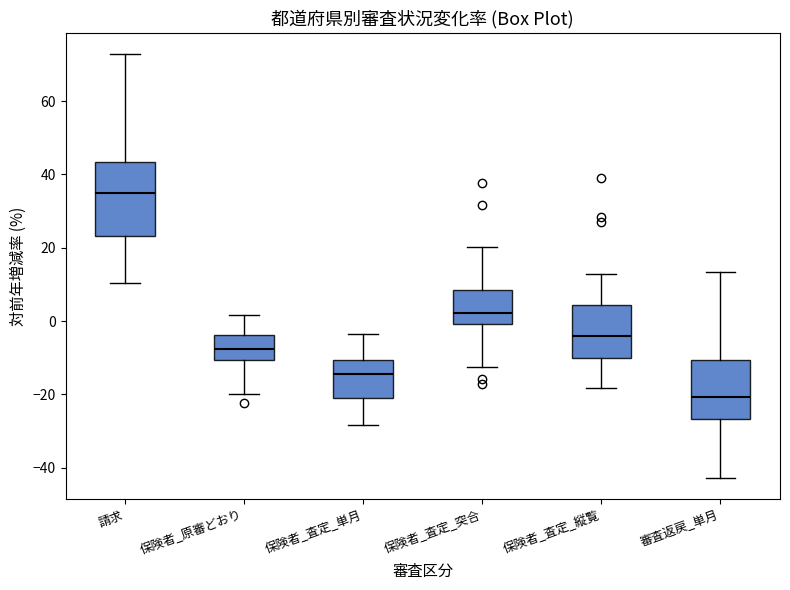

Reading left to right, read every box against the y-axis: the position of its median line, the range the box covers, and the ends of its whiskers. The values are not printed on the chart, so give them approximately, as read against the axis.

請求: median 34, box 24 to 44, whiskers 10 to 72
保険者_原審どおり: median -8, box -10 to -4, whiskers -20 to 2
保険者_査定_単月: median -14, box -20 to -10, whiskers -28 to -4
保険者_査定_突合: median 2, box 0 to 8, whiskers -12 to 20
保険者_査定_縦覧: median -4, box -10 to 4, whiskers -18 to 12
審査返戻_単月: median -20, box -26 to -10, whiskers -42 to 14